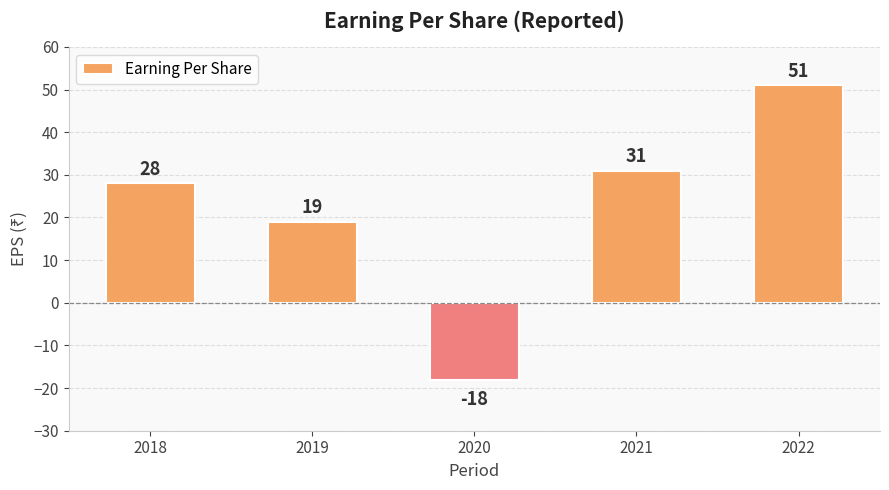

The chart shows a value of -18 at 2020. True or false?

True